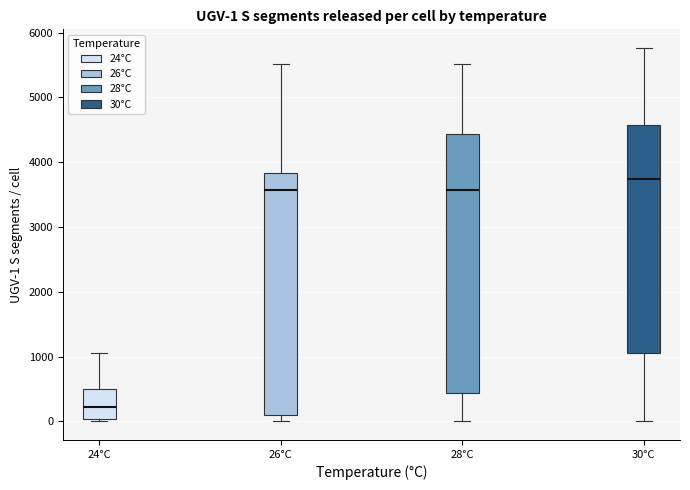

Which box is the tallest, from its lower edge to its upper edge?

28°C